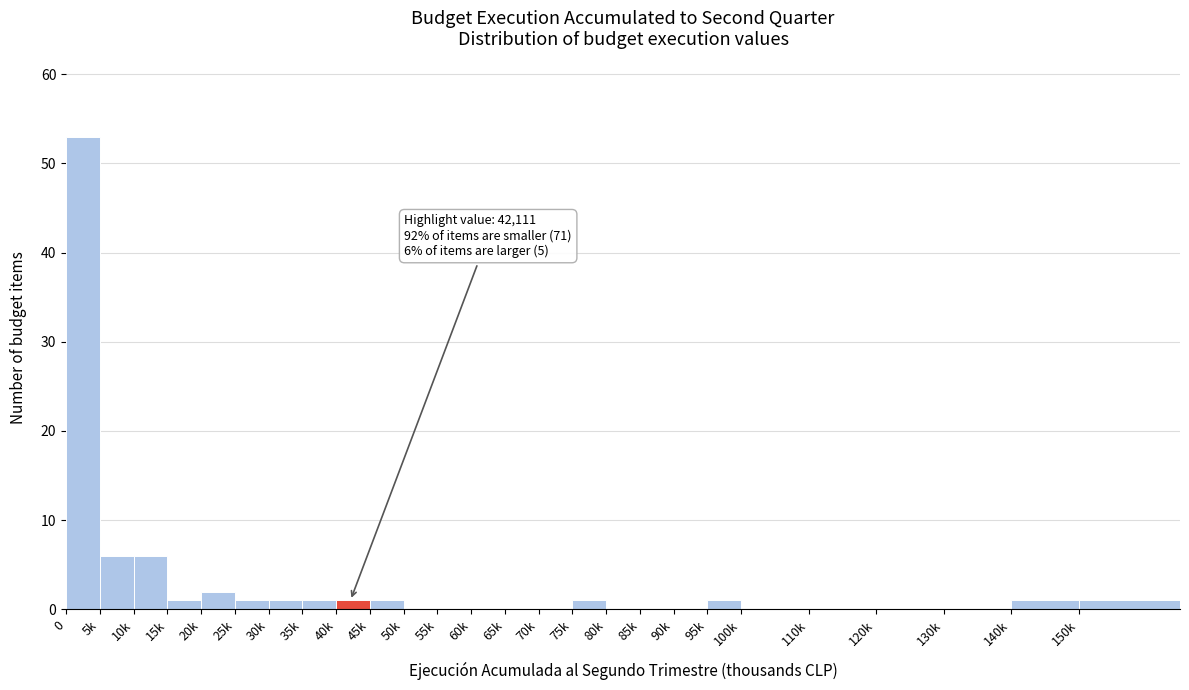

Reading right to left, extract all data points from this chart.

150k=1	140k=1	130k=0	120k=0	110k=0	100k=0	95k=1	90k=0	85k=0	80k=0	75k=1	70k=0	65k=0	60k=0	55k=0	50k=0	45k=1	40k=1	35k=1	30k=1	25k=1	20k=2	15k=1	10k=6	5k=6	0=53